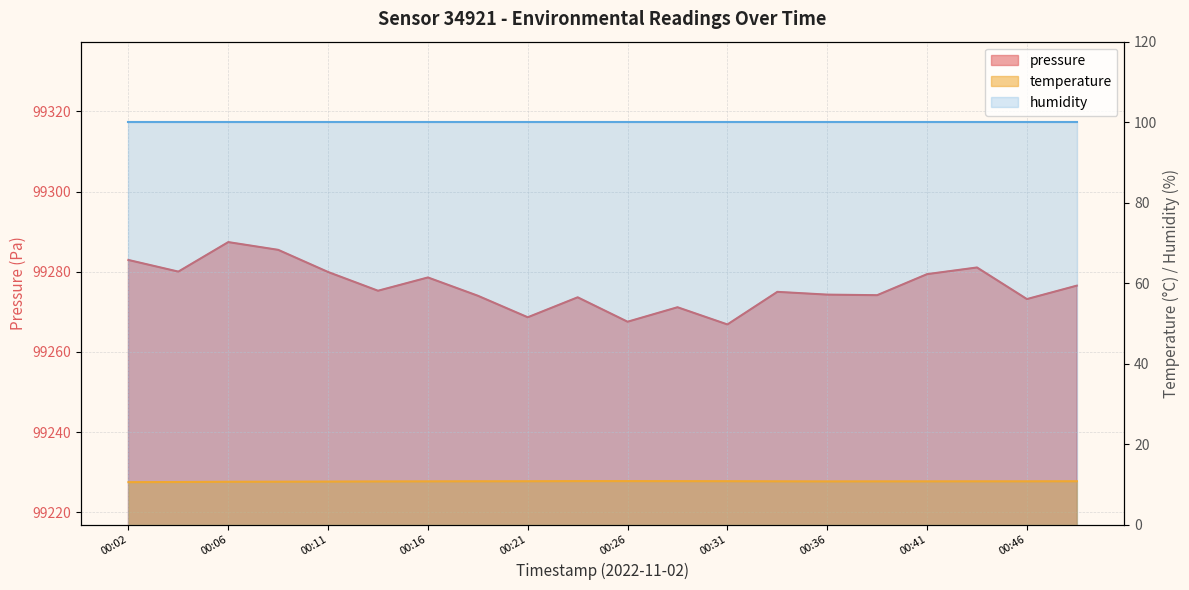

What is the spread (max minus min) of values at 00:09?

99274.7